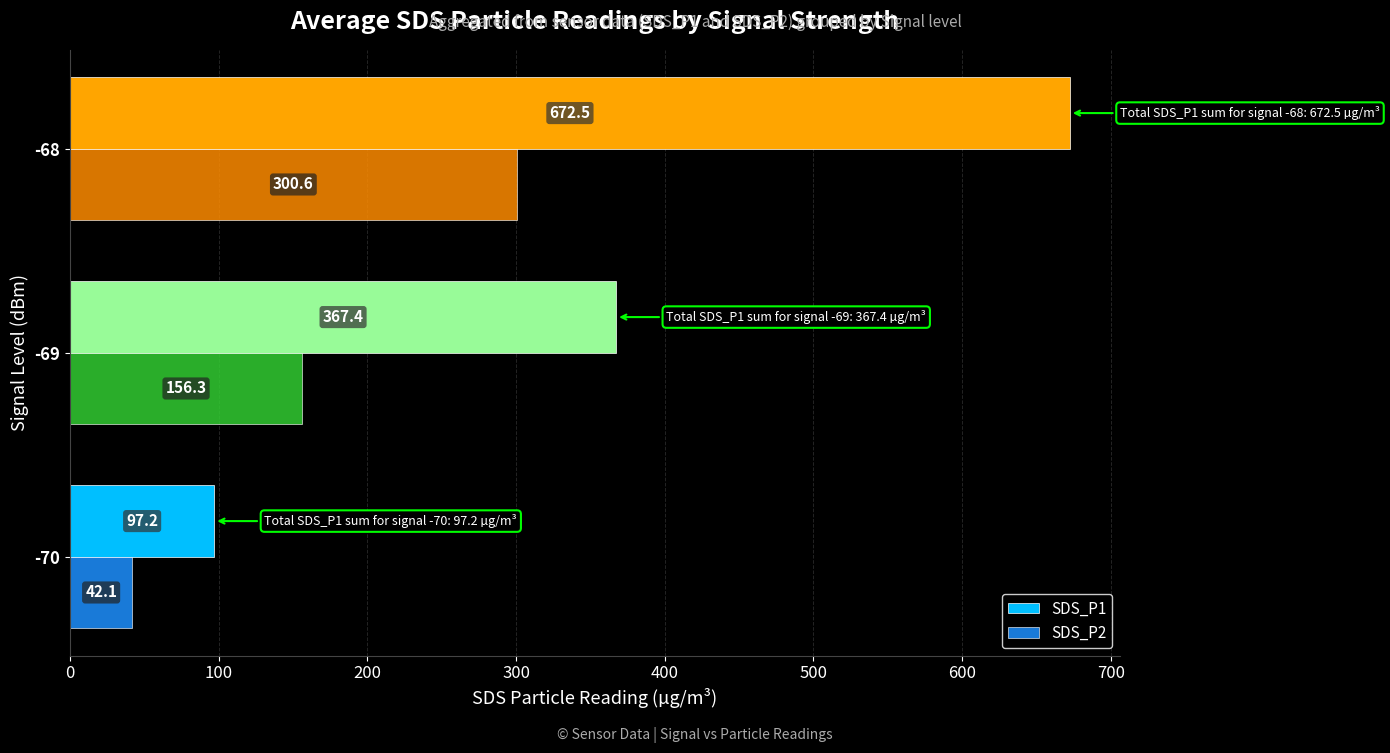

What is the approximate value of SDS_P2 at -68?

300.6